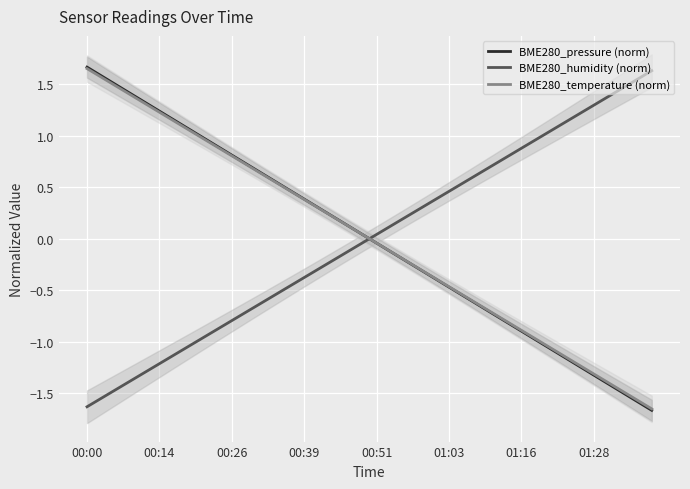

Count the number of data series in this chart.

3